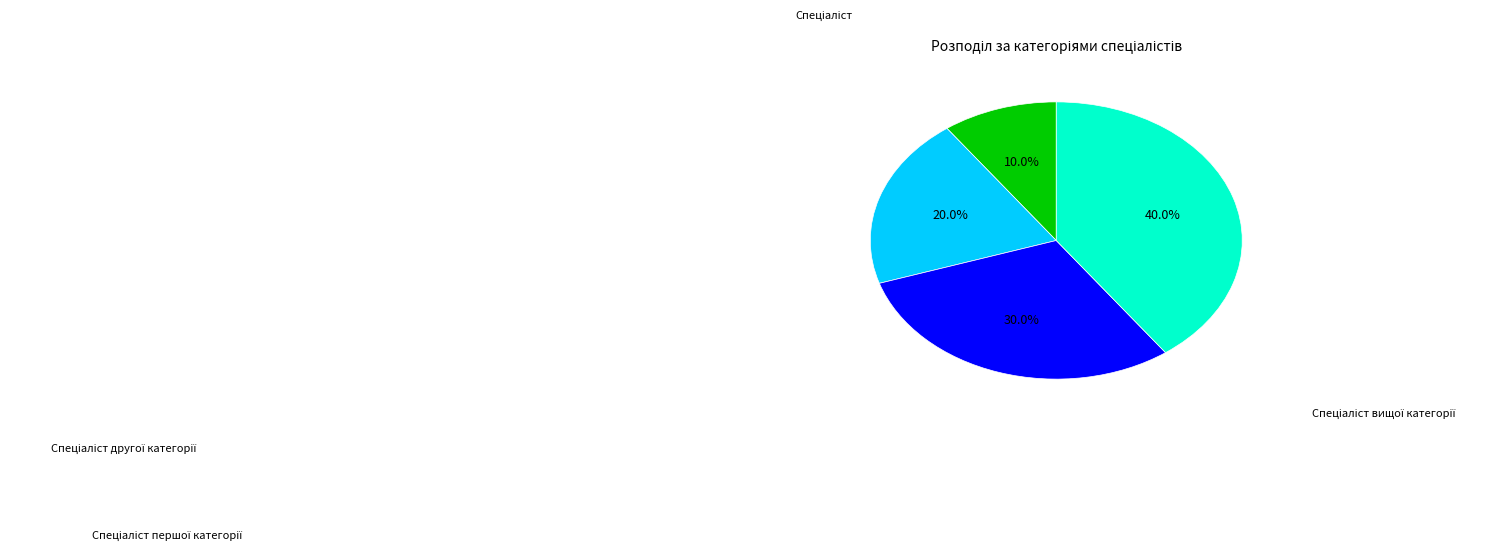

Is there any slice that represents more than half of the pie?

No